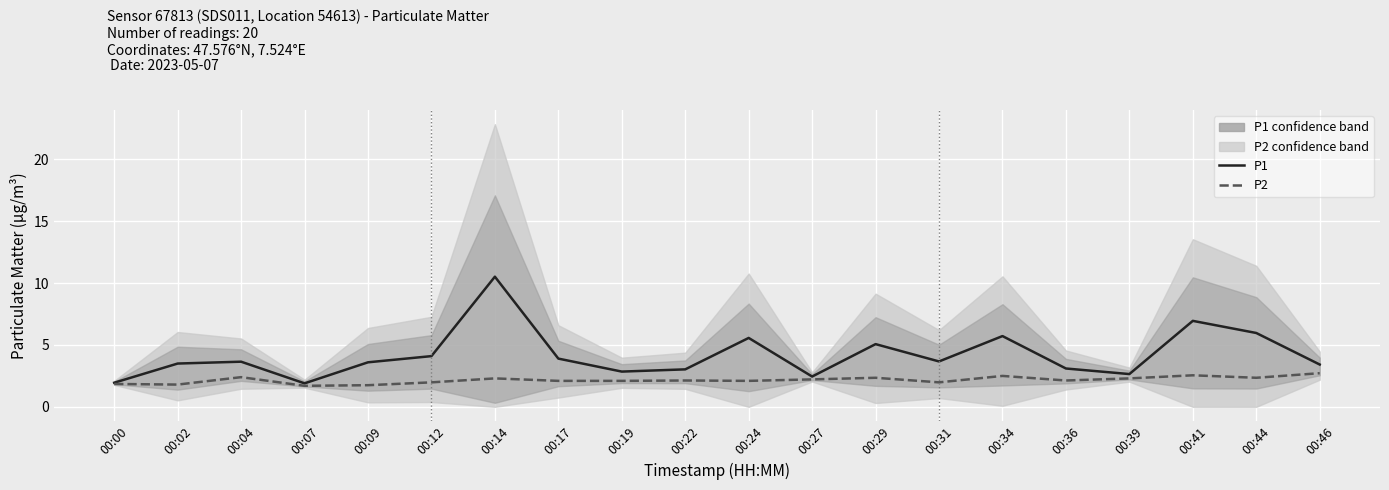

How many values in the P2 series are below 2?

6